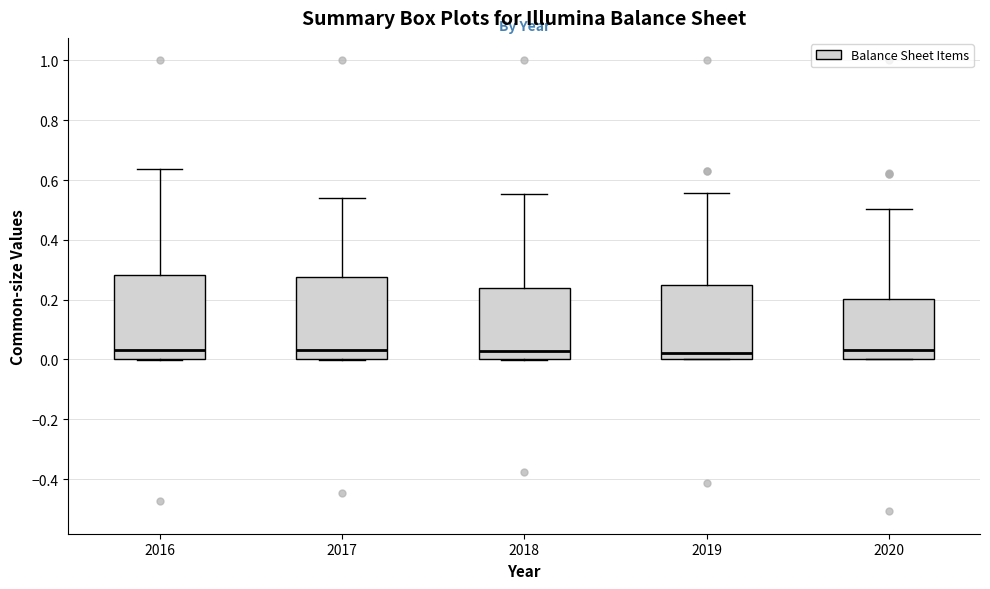

Where does the upper whisker of the box at x = 2020 end on the y-axis? The values are not printed on the chart, so give them approximately, as read against the axis.

0.50